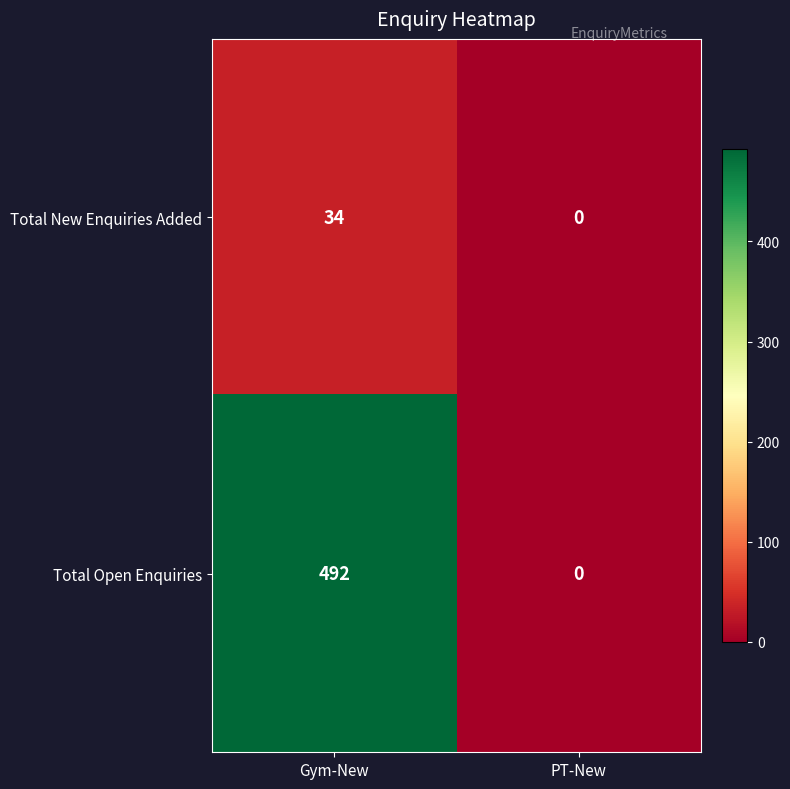

At which category is the sum across all series the highest?

Gym-New